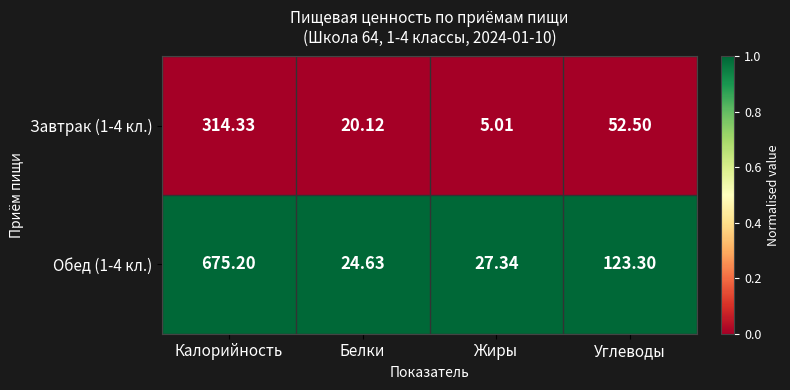

List the labels in order of Обед (1-4 кл.) value, largest first.

Калорийность, Углеводы, Жиры, Белки